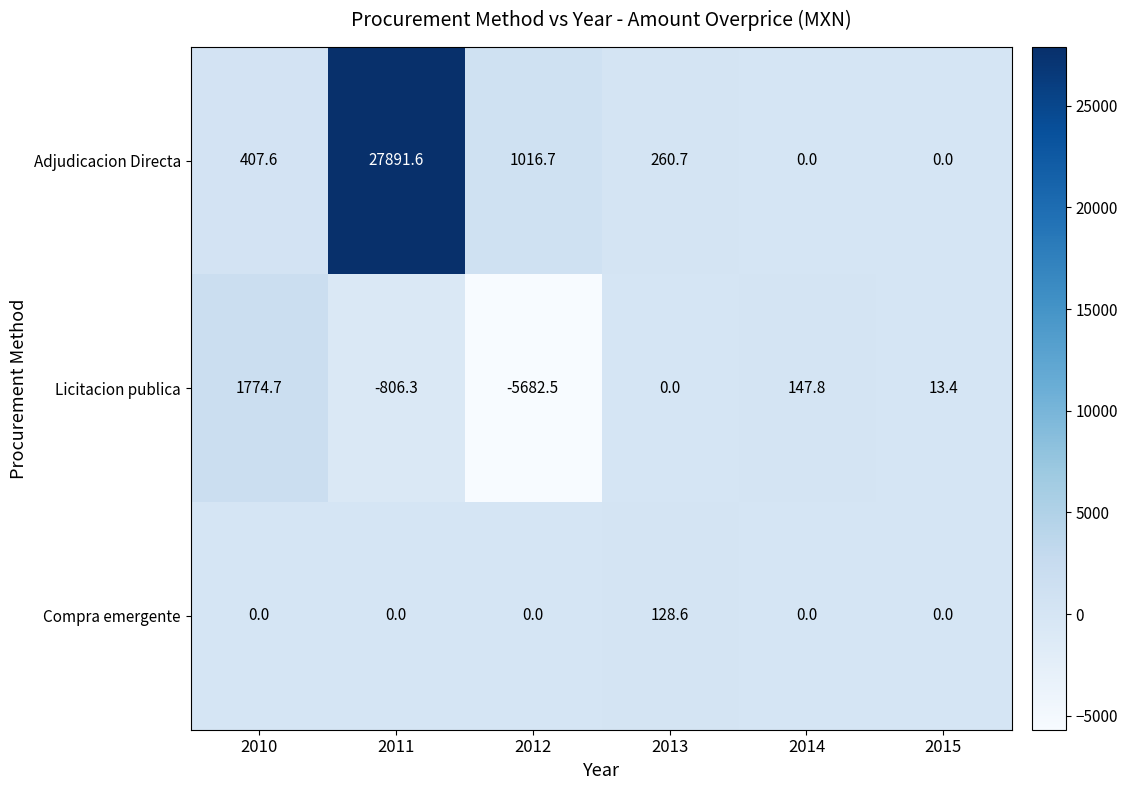

At which category does the chart reach its peak across all series?

2011